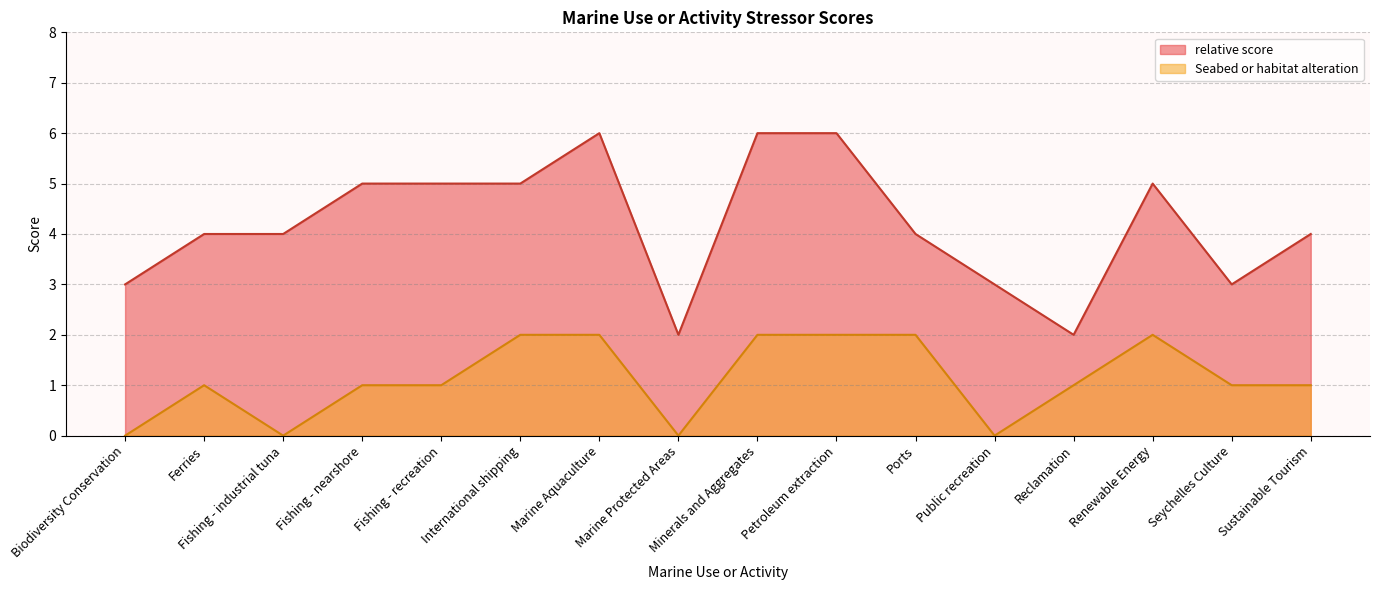

What is the average value of the relative score series?

4